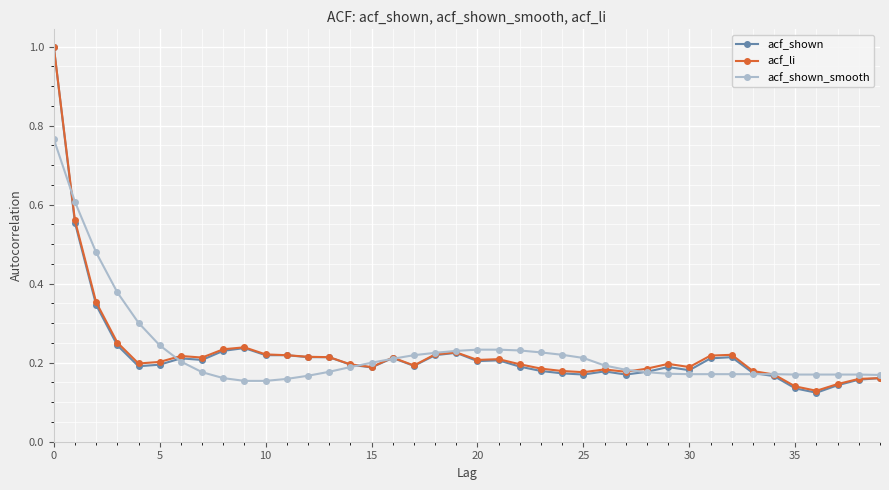

True or false: acf_shown has more than 0 points higher than both neighbors.

True